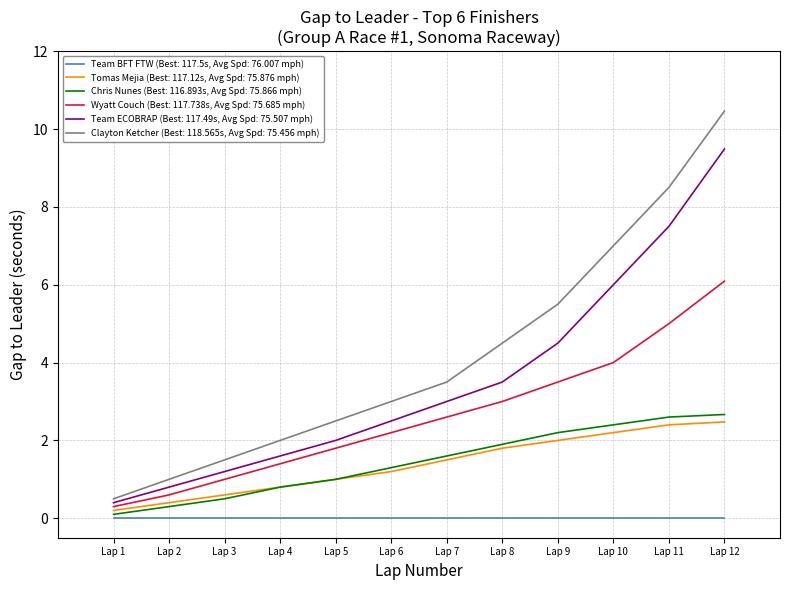

Which series has the widest spread of values?

Clayton Ketcher (Best: 118.565s, Avg Spd: 75.456 mph)